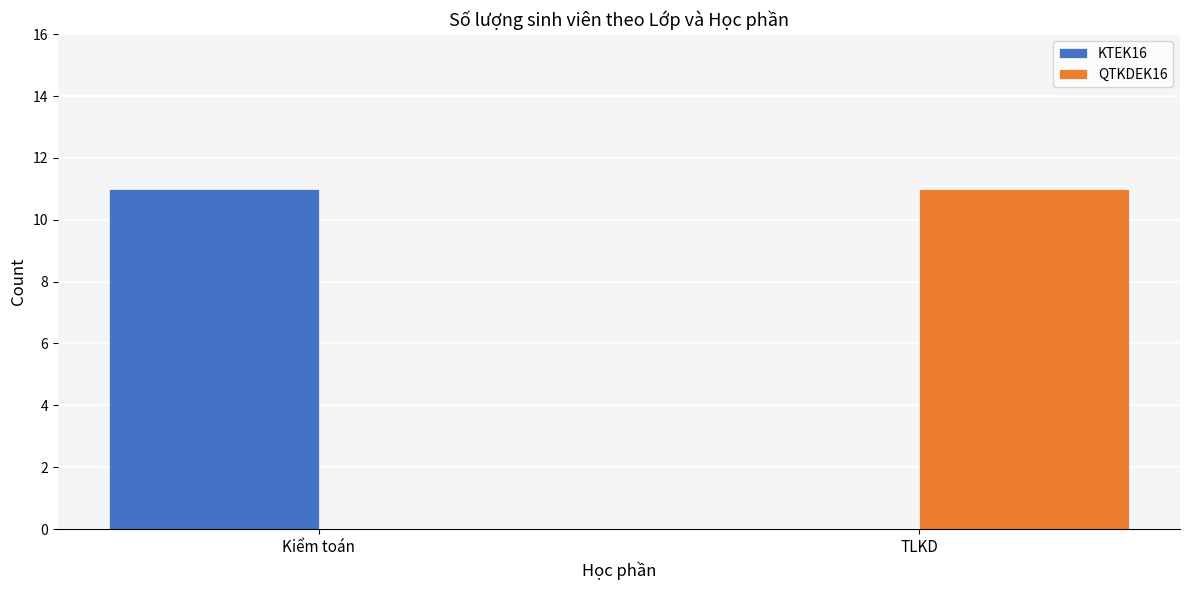

What is the sum of all KTEK16 values?

11